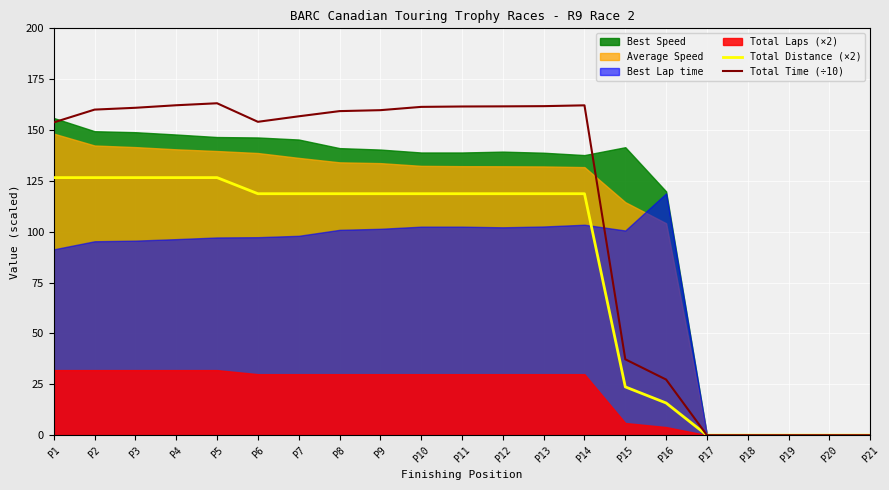

The Total Distance (×2) series shows 118.7 at P9. True or false?

True